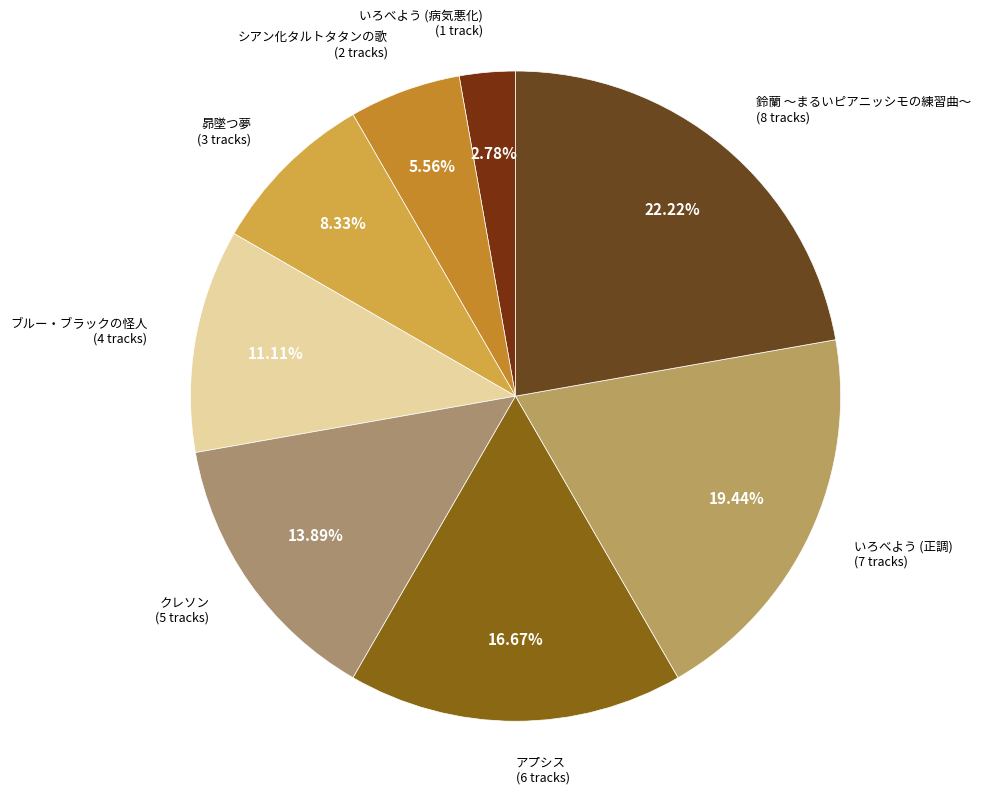

How many segments does this pie chart have?

8